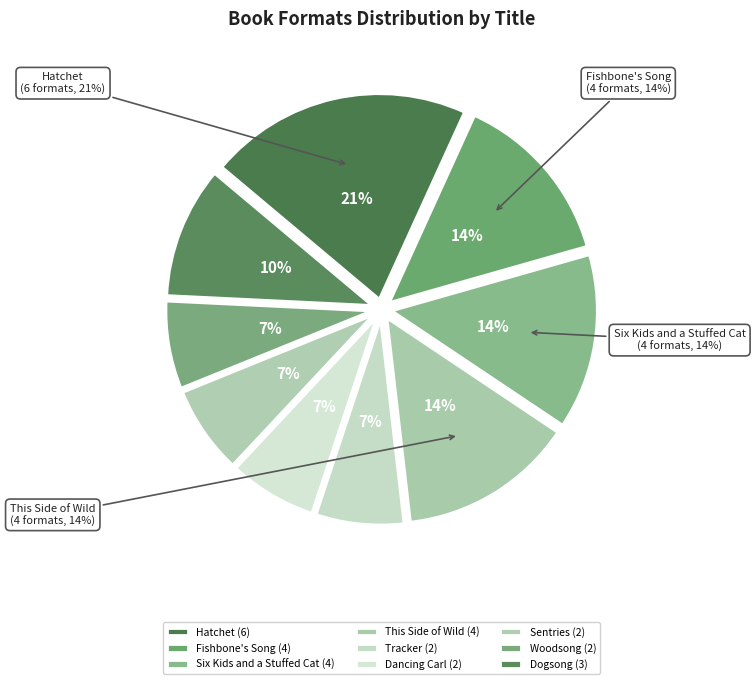

How many slices are in this pie chart?

9